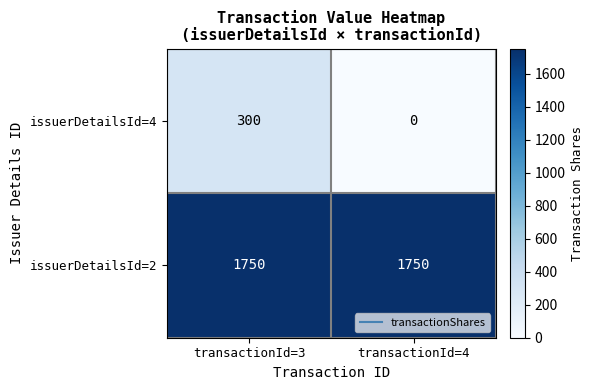

What is the maximum value for issuerDetailsId=2?

1750